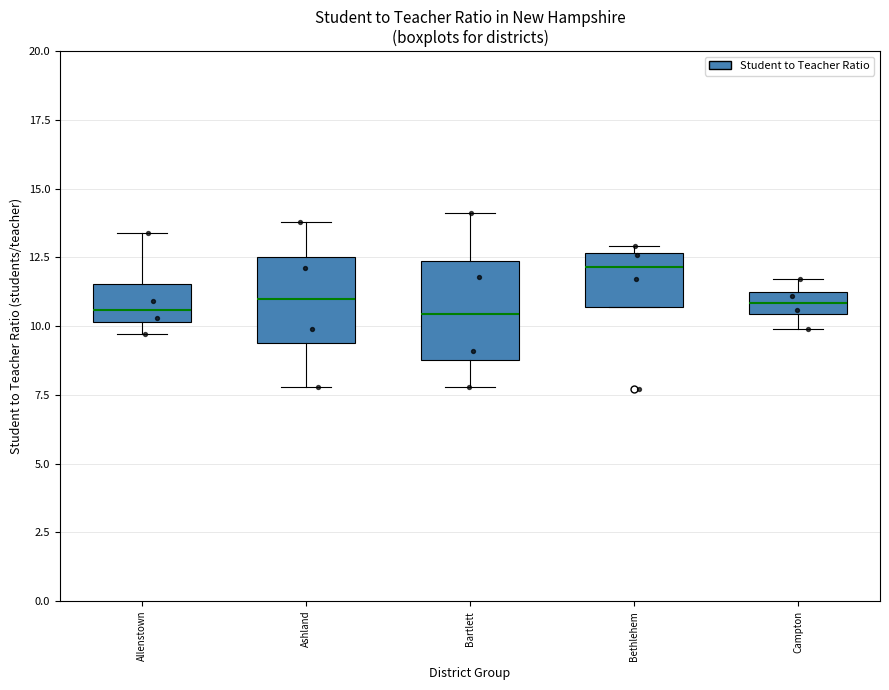

Where does the upper whisker of the box for Allenstown end on the y-axis? The values are not printed on the chart, so give them approximately, as read against the axis.

13.5